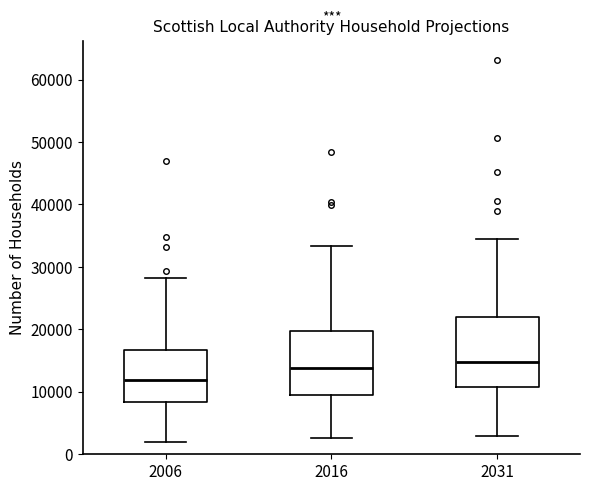

Reading left to right, transcribe this box plot: for each box, give where its median line is, the range the box spans, and where its two whiskers end, as read against the y-axis. The values are not printed on the chart, so give them approximately, as read against the axis.

2006: median 12000, box 8000 to 17000, whiskers 2000 to 28000
2016: median 14000, box 10000 to 20000, whiskers 3000 to 33000
2031: median 15000, box 11000 to 22000, whiskers 3000 to 34000